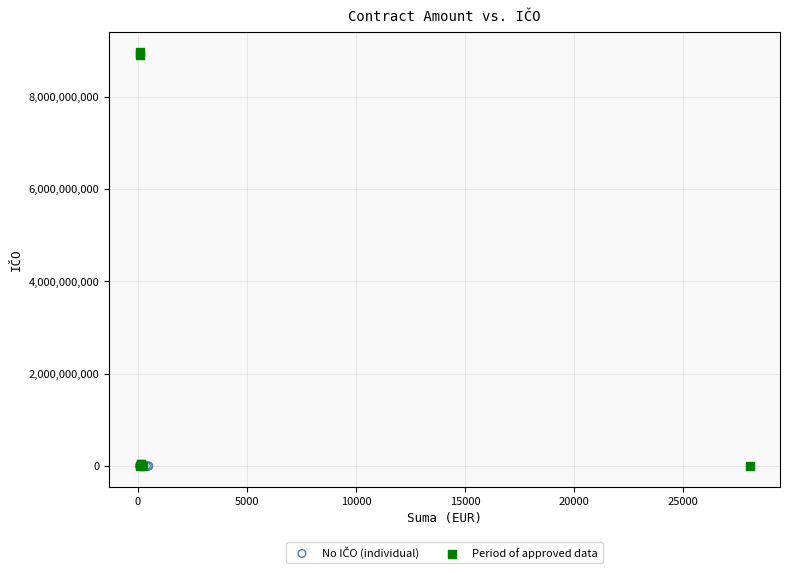

Which series reaches the maximum Y coordinate?

Period of approved data